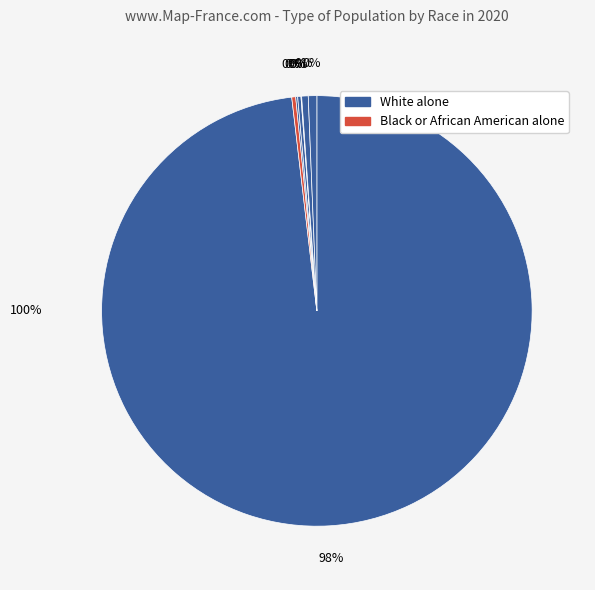

What percentage do White alone and Asian alone together represent?

98.4%